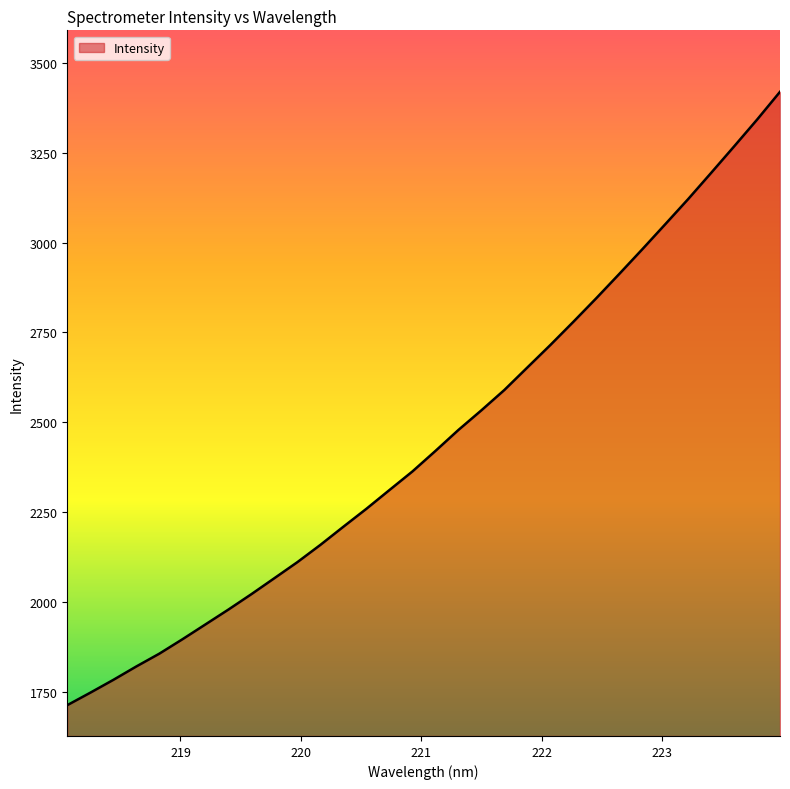

What is the minimum value shown in the chart?

1713.4